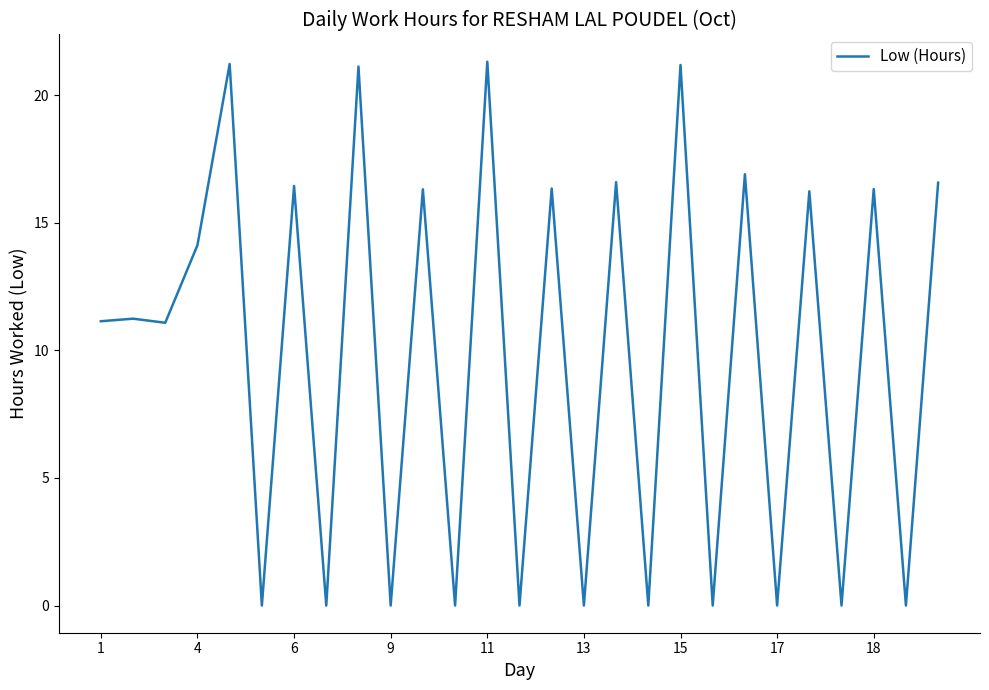

What is the maximum value shown in the chart?

21.3